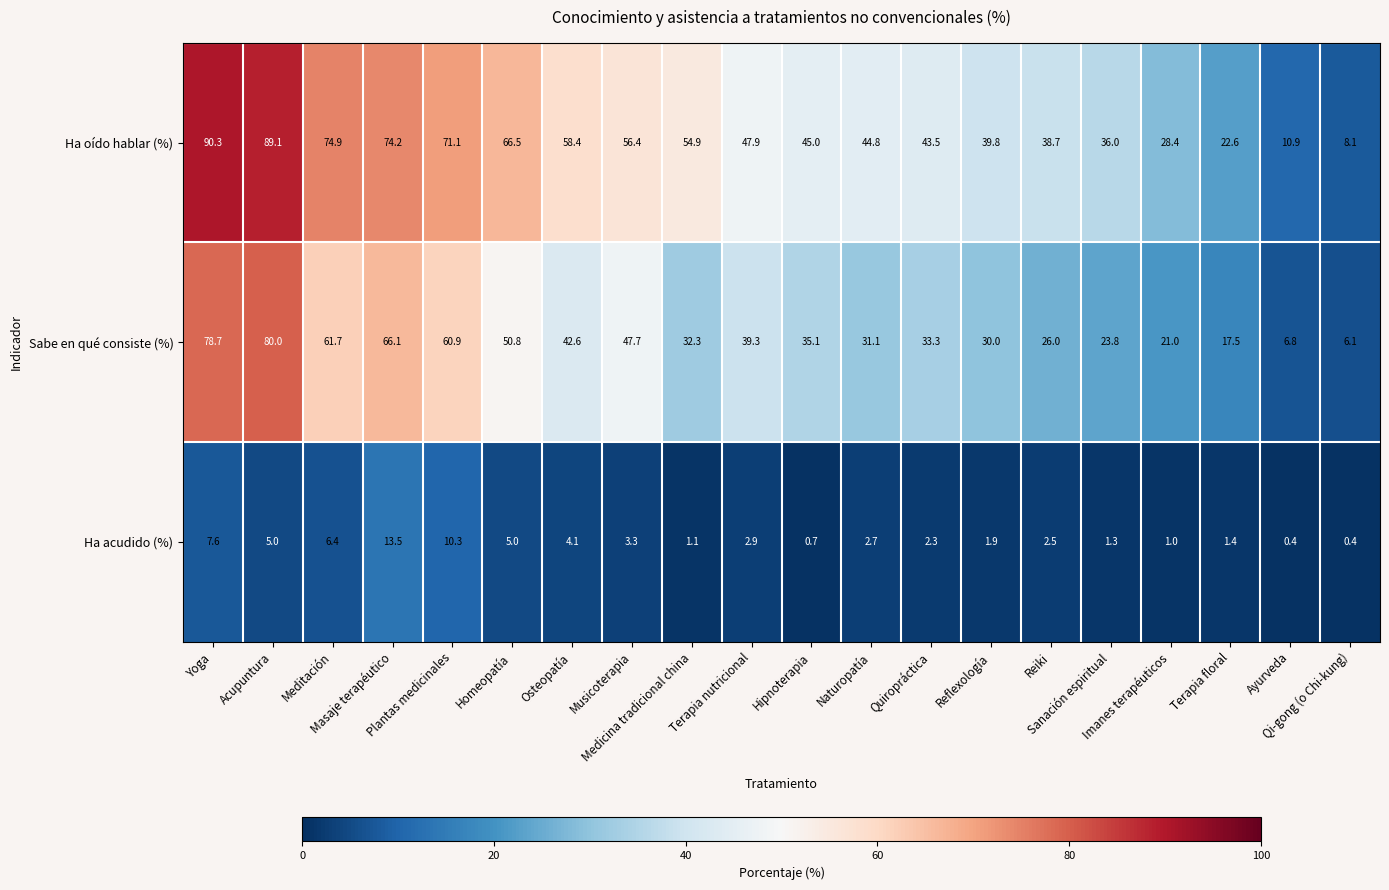

What is the sum of all Ha oído hablar (%) values?

1001.5